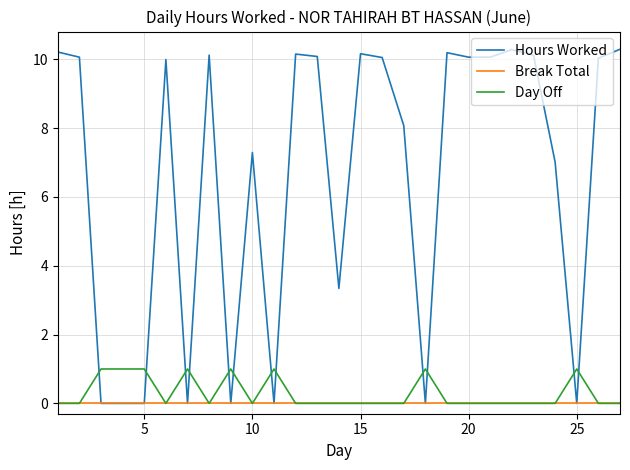

List the series in order of their peak value, lowest first.

Break Total, Day Off, Hours Worked